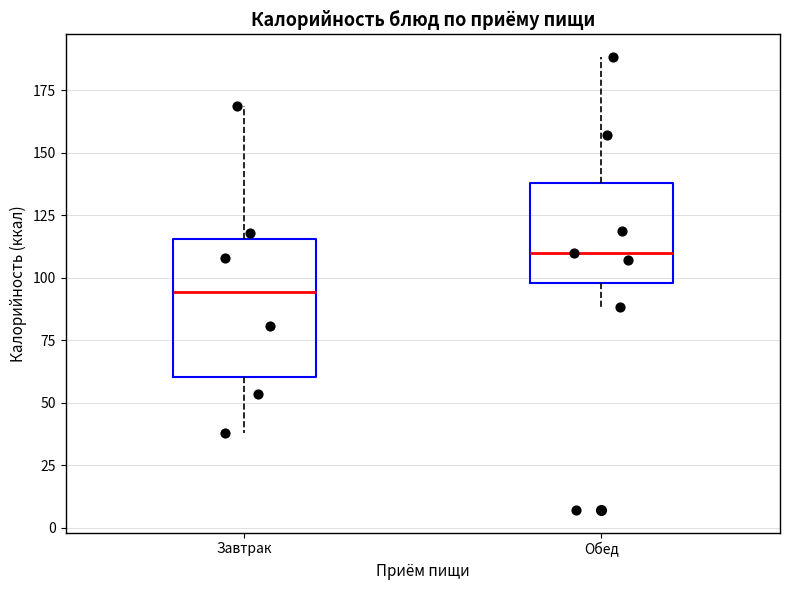

Which box's median line is the lowest?

Завтрак